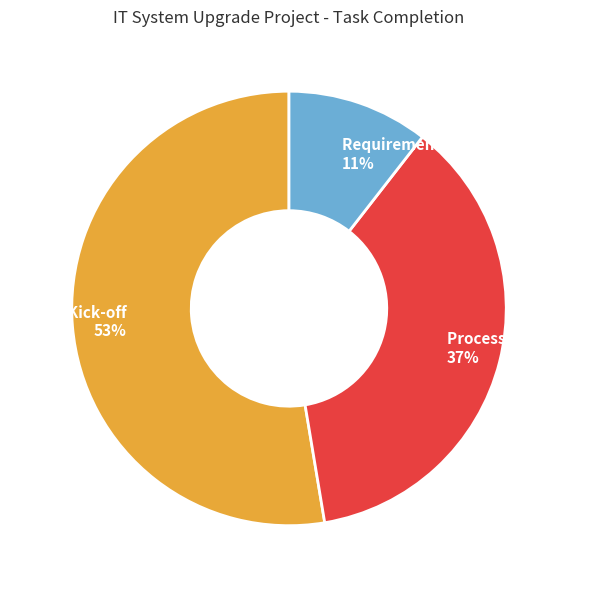

The Requirement specification 11% slice represents 11% of the pie. True or false?

True